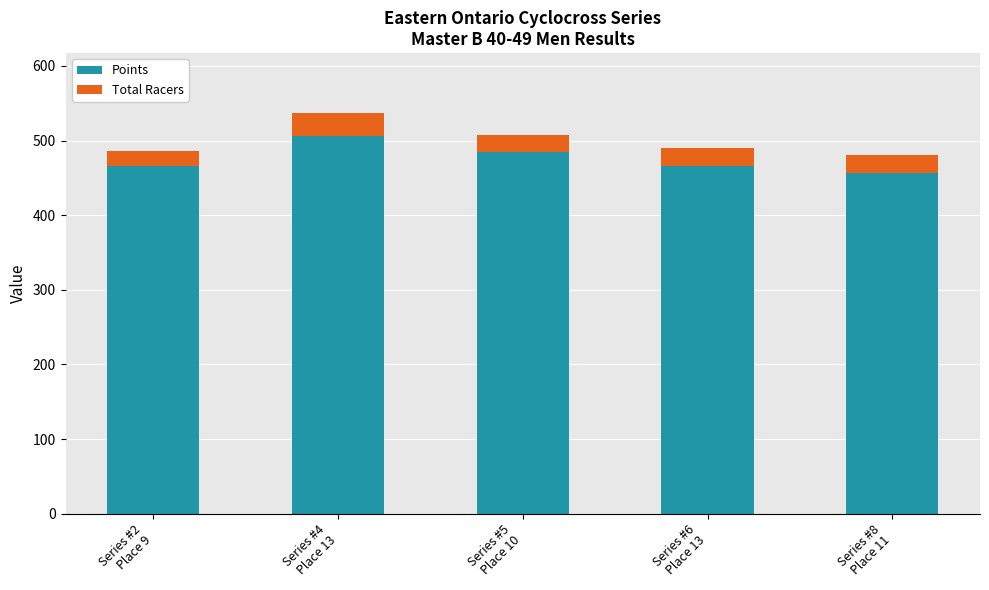

What is the minimum value for Points?

456.9